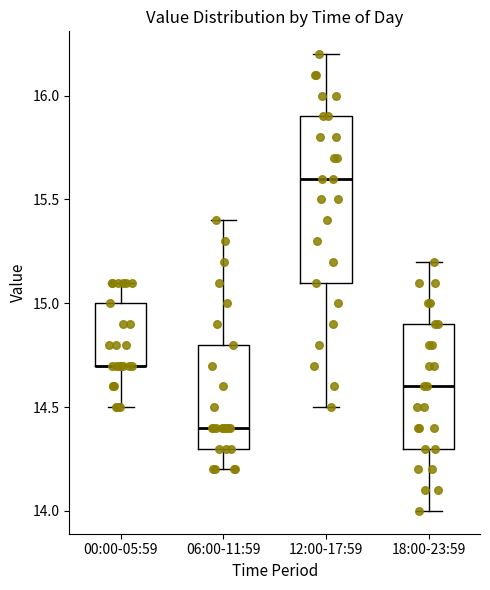

Which box is the tallest, from its lower edge to its upper edge?

12:00-17:59